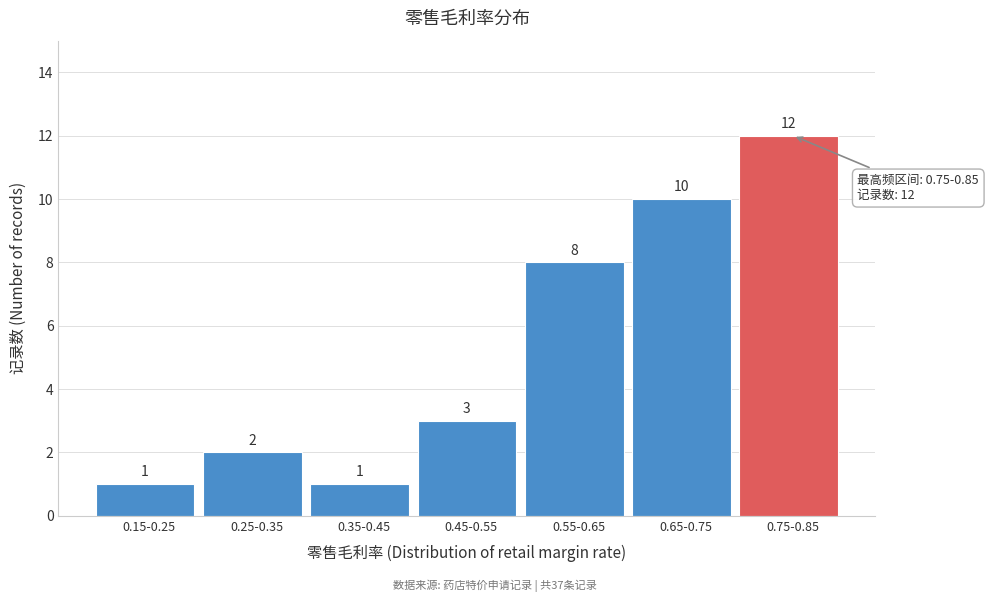

Reading right to left, list all the values displayed in this chart.

0.75-0.85=12	0.65-0.75=10	0.55-0.65=8	0.45-0.55=3	0.35-0.45=1	0.25-0.35=2	0.15-0.25=1